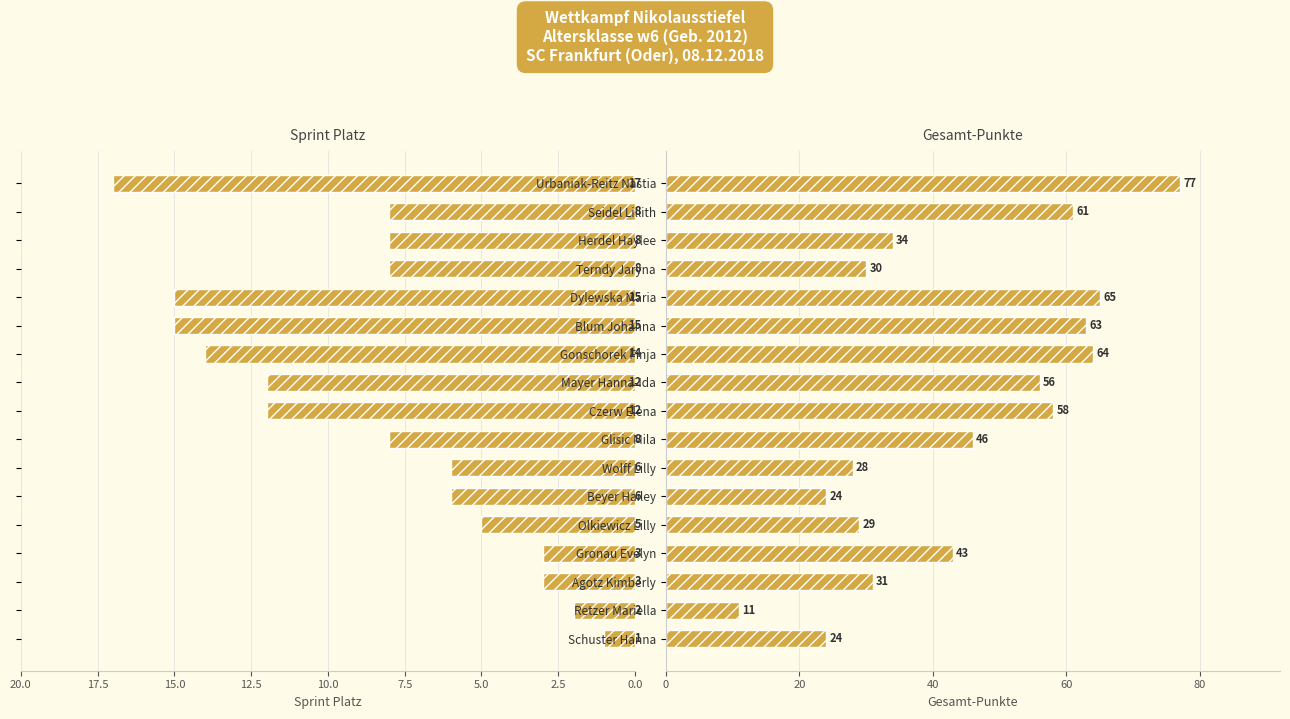

How many categories are shown in the chart?

17